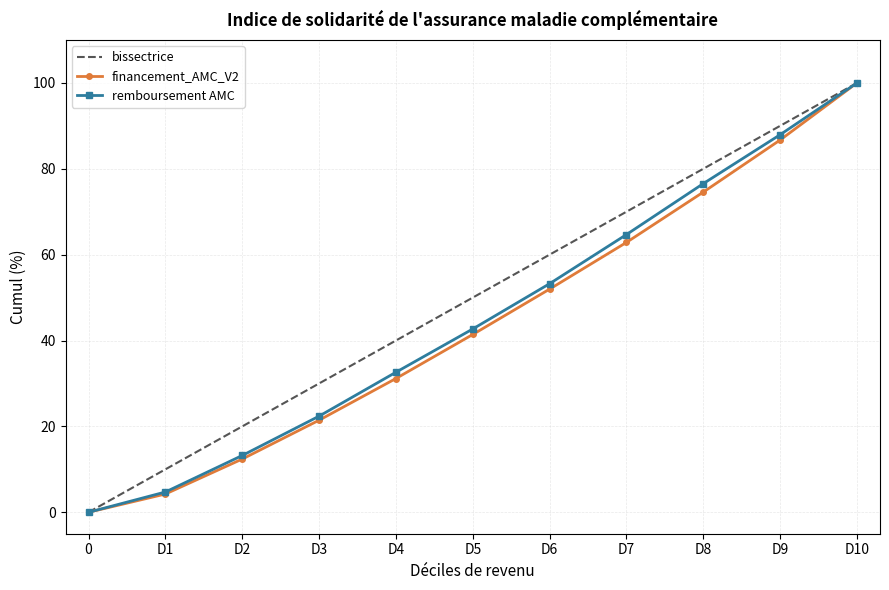

Which category has the highest value in the remboursement AMC series?

D10